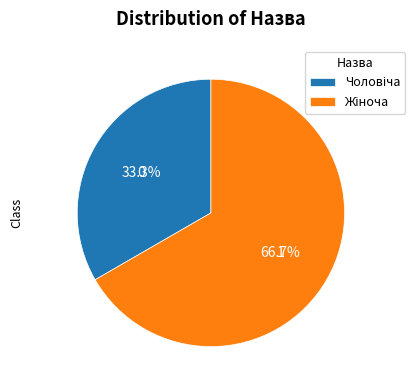

Is there any slice that represents more than half of the pie?

Yes